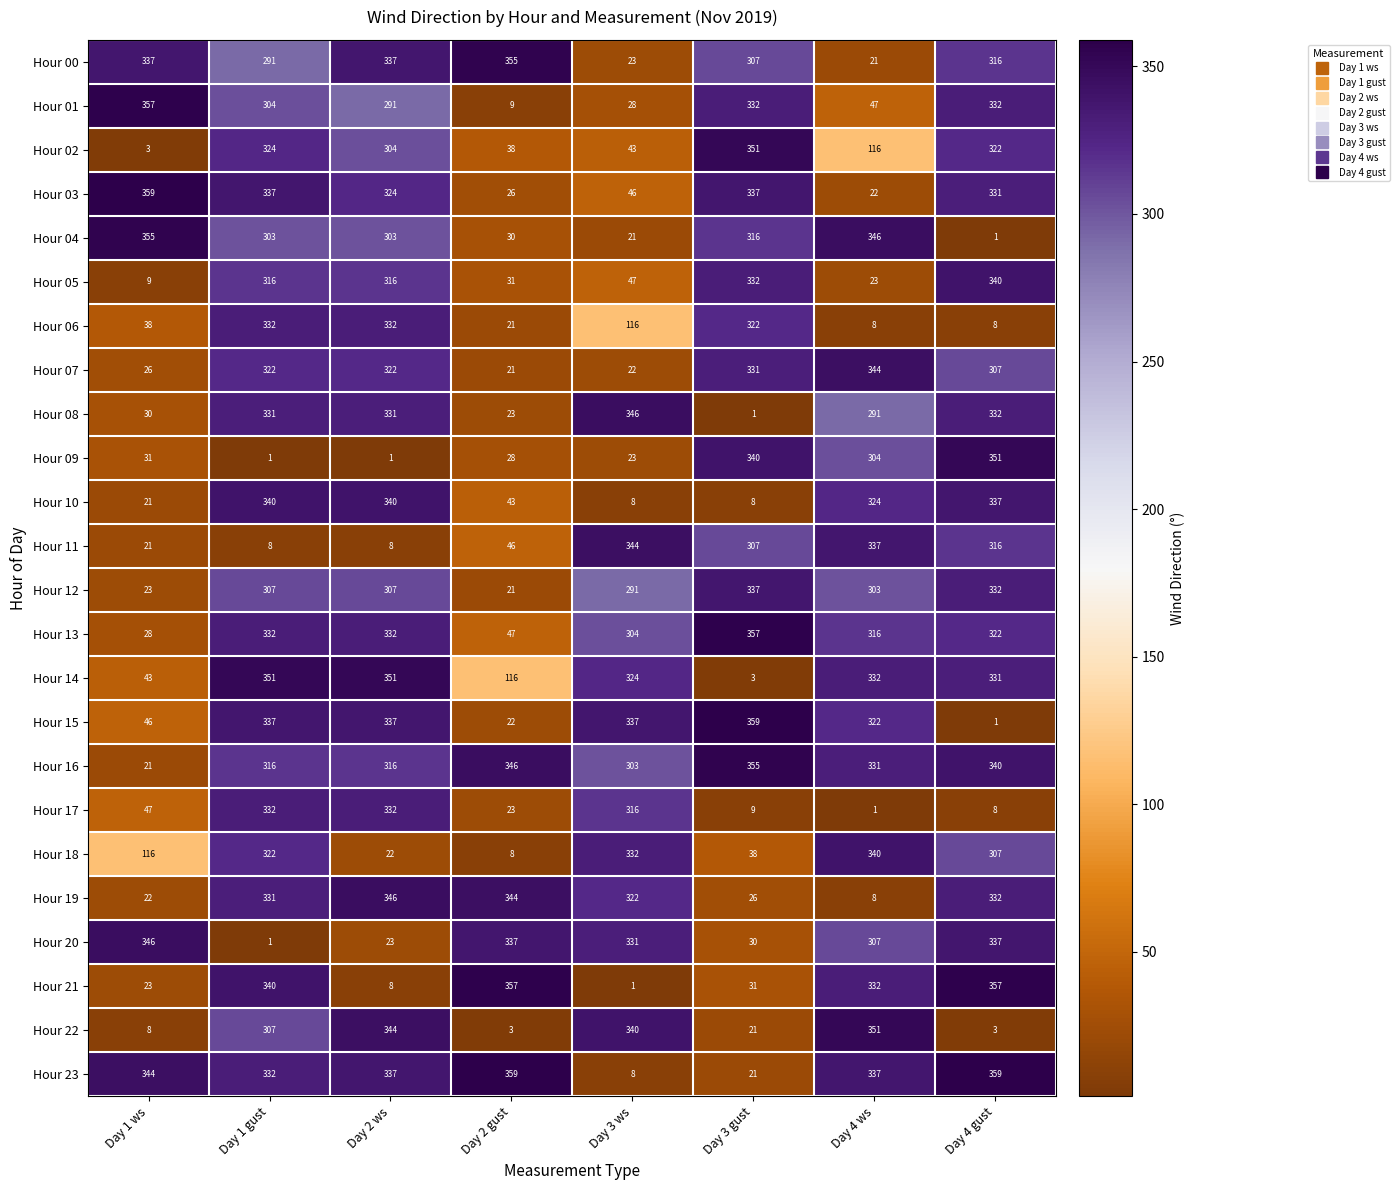

What is the approximate value of Hour 19 at Day 3 ws?

322